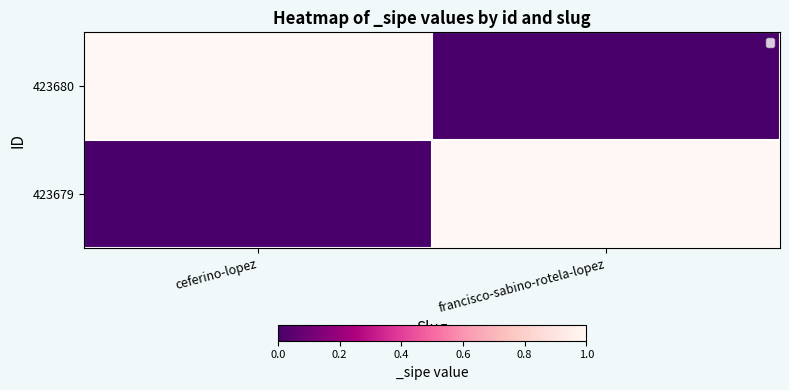

Which label corresponds to the smallest value in the chart?

francisco-sabino-rotela-lopez